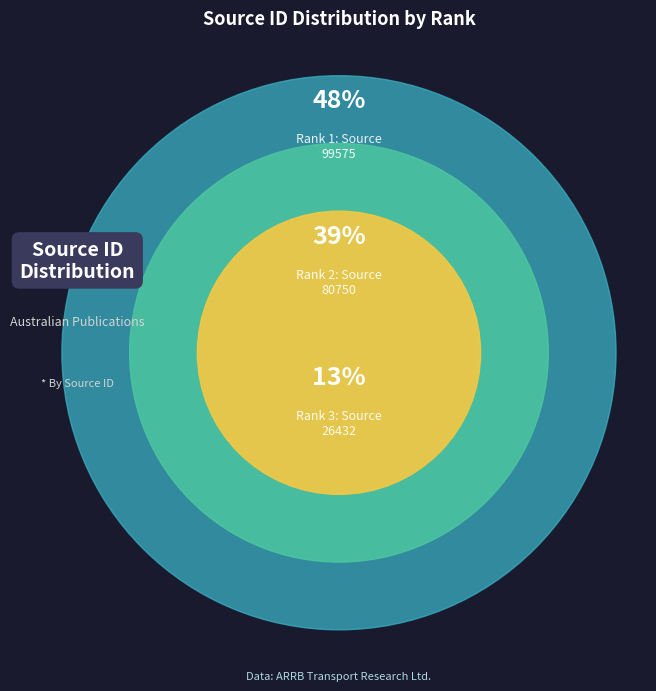

To the nearest percent, what is the combined percentage of Rank 3
Proceedings - Conference of the Australian and Rank 2
Research Report ARR?

52%